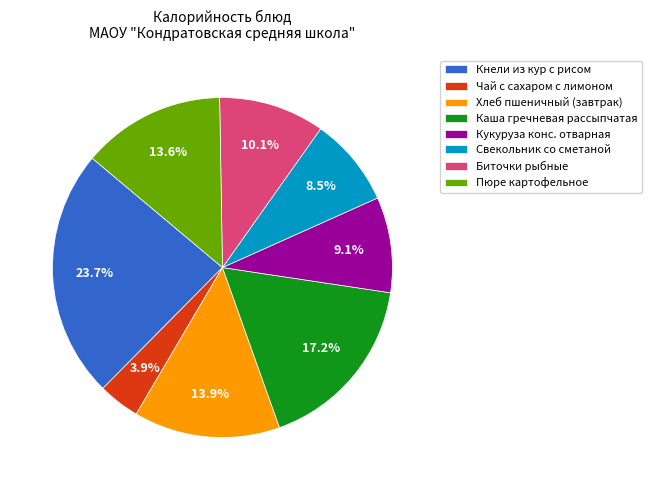

Combined, do Кукуруза конс. отварная and Свекольник со сметаной account for over 50%?

No